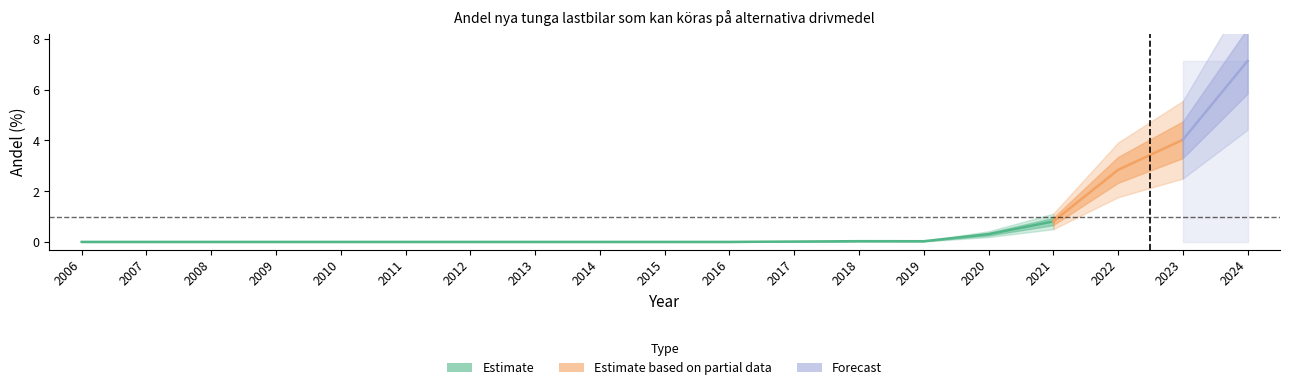

What is the difference between the maximum and minimum values?

7.1